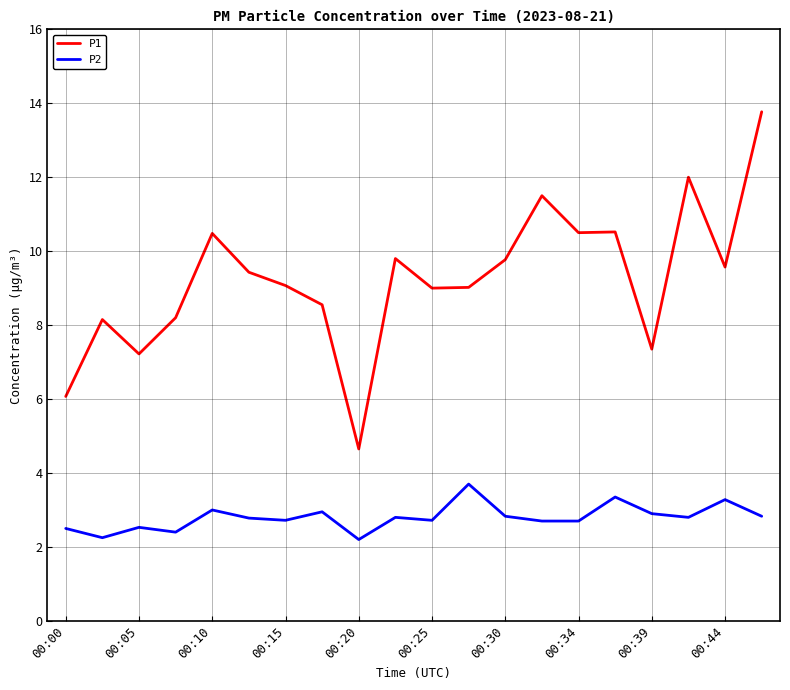

Which series has the largest total across all categories?

P1